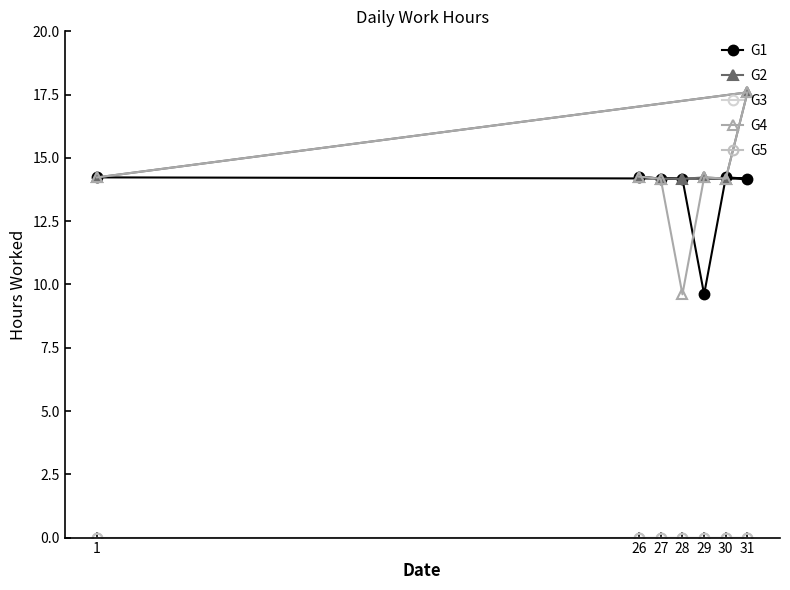

What is the spread (max minus min) of values at 30?

14.2